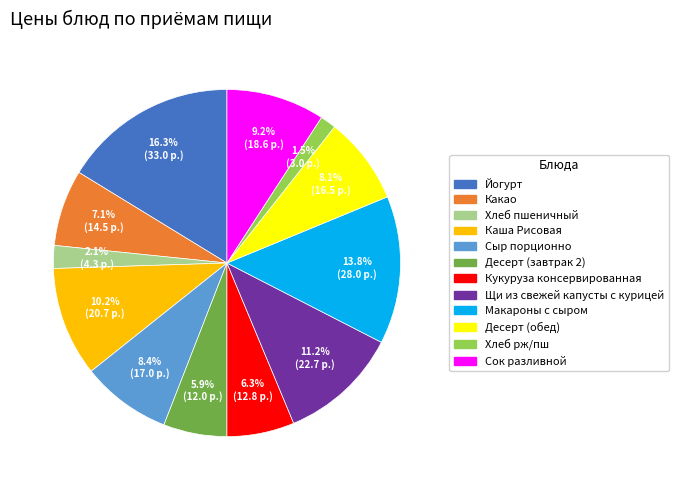

Which slice is the smallest?

Хлеб рж/пш